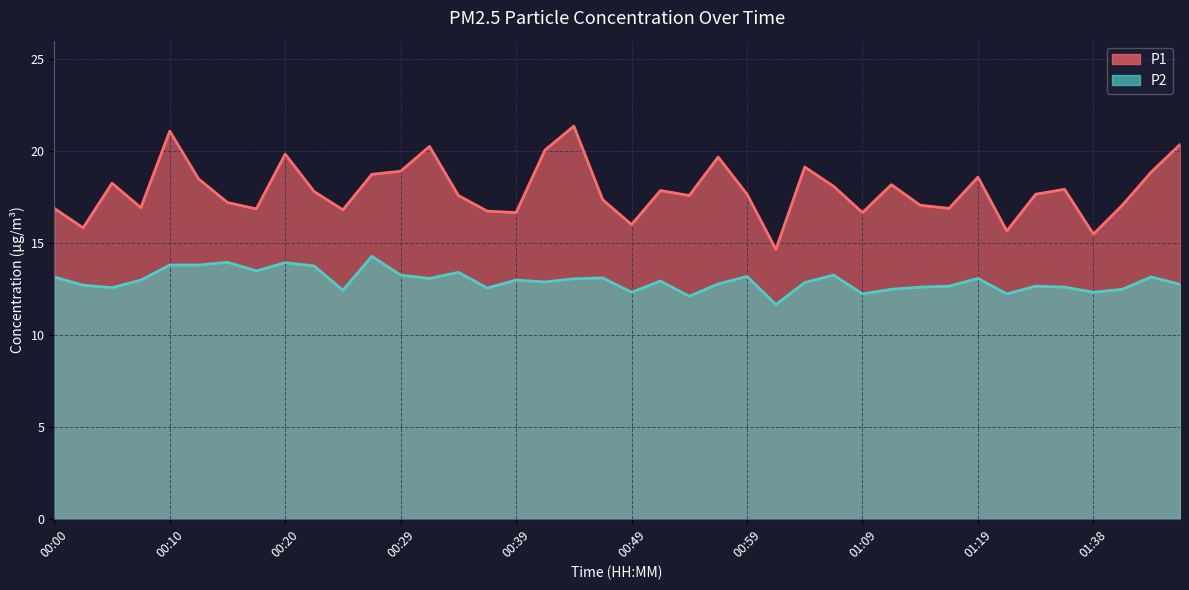

True or false: P1 and P2 intersect in this chart.

False